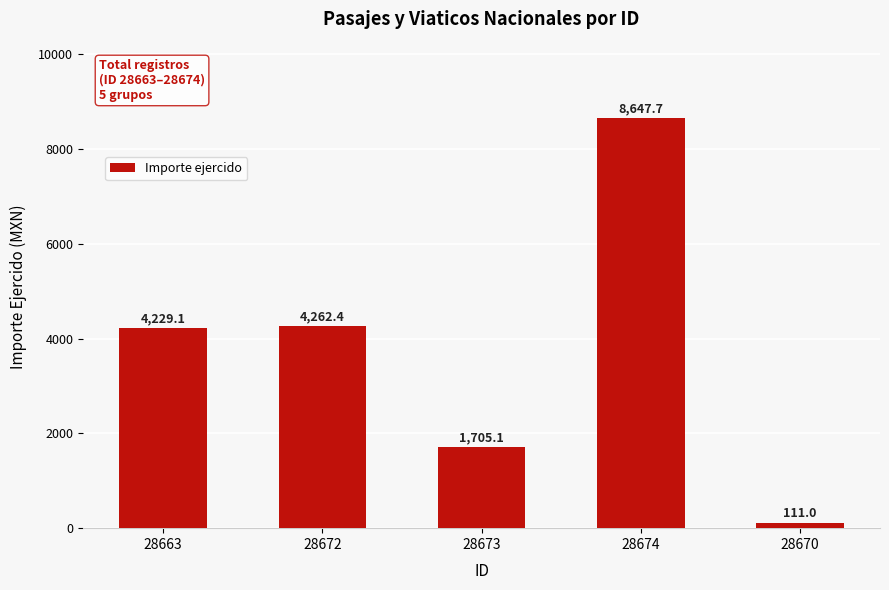

Rank the categories by value from highest to lowest.

28674, 28672, 28663, 28673, 28670